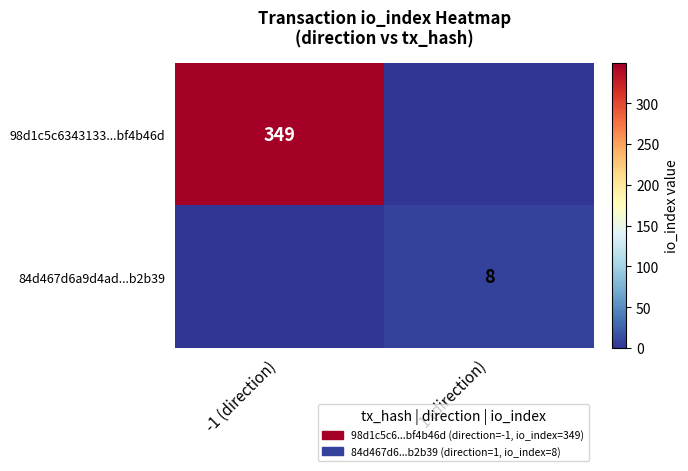

Is the value of 84d467d6a9d4ad...b2b39 at 1 (direction) greater than the value of 98d1c5c6343133...bf4b46d at -1 (direction)?

No